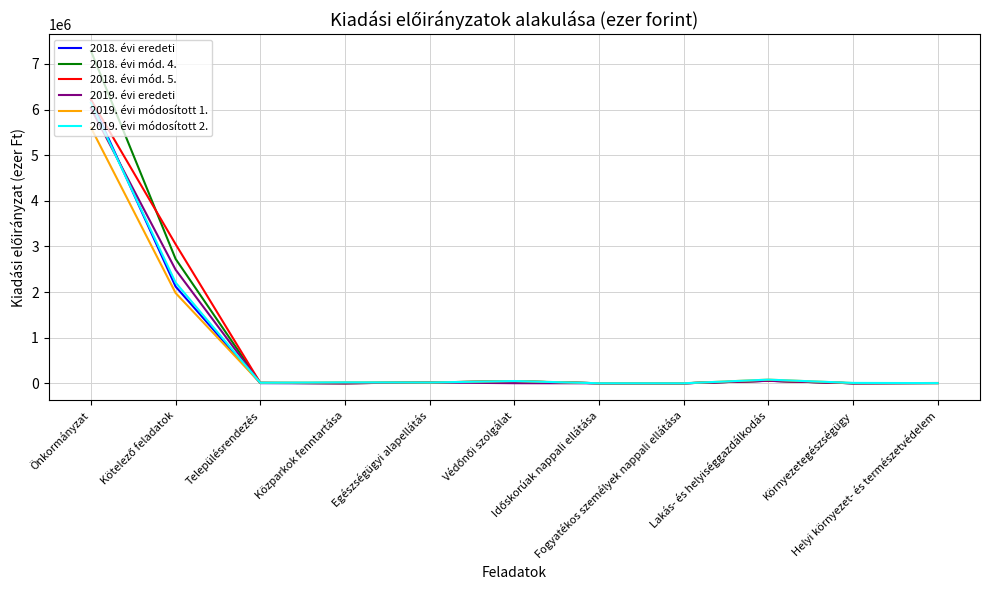

The value of 2019. évi módosított 2. at Közparkok fenntartása is 21500.0. True or false?

True